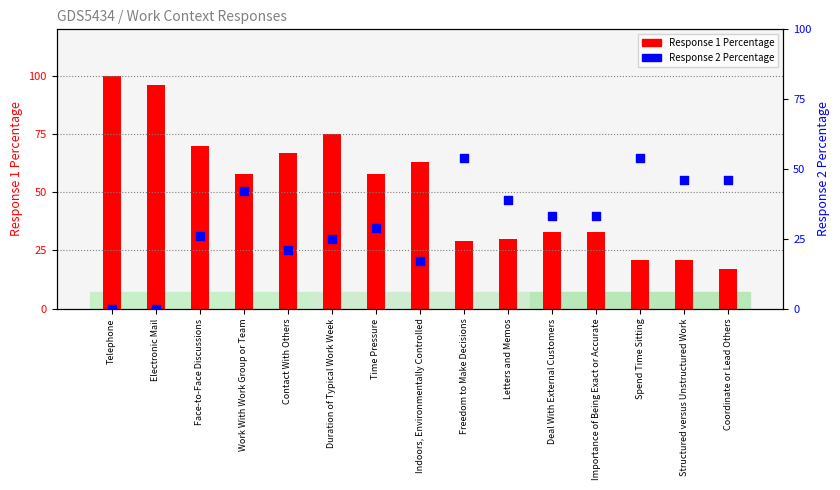

Which series has the largest total across all categories?

Response 1 Percentage